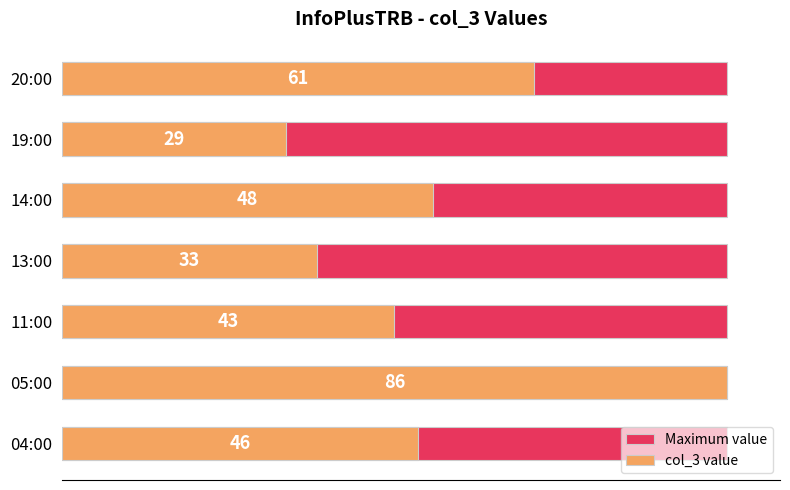

What is the total value across all series at 20?

86.5